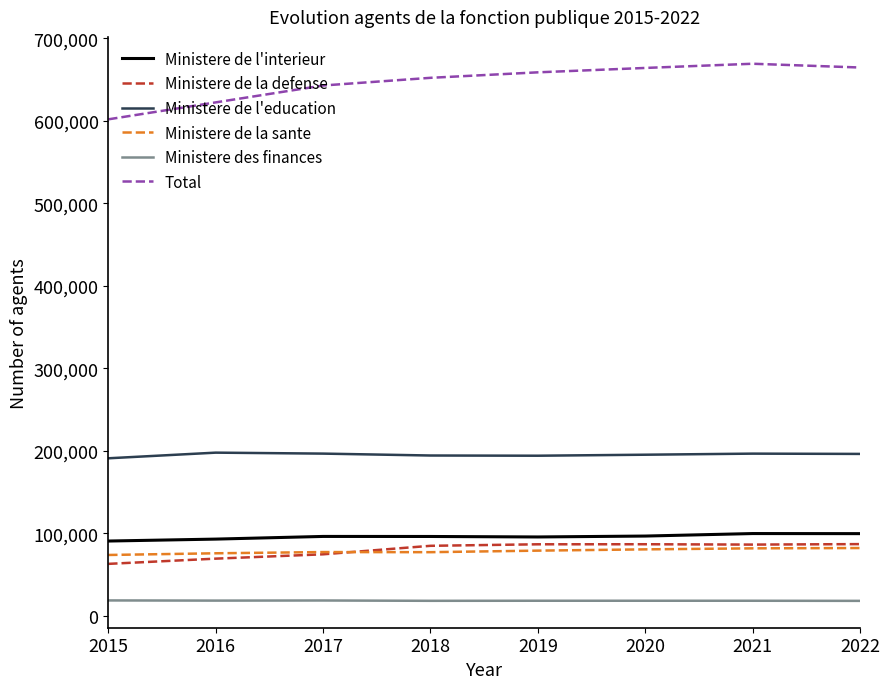

What is the total value across all series at 2022?

1148349